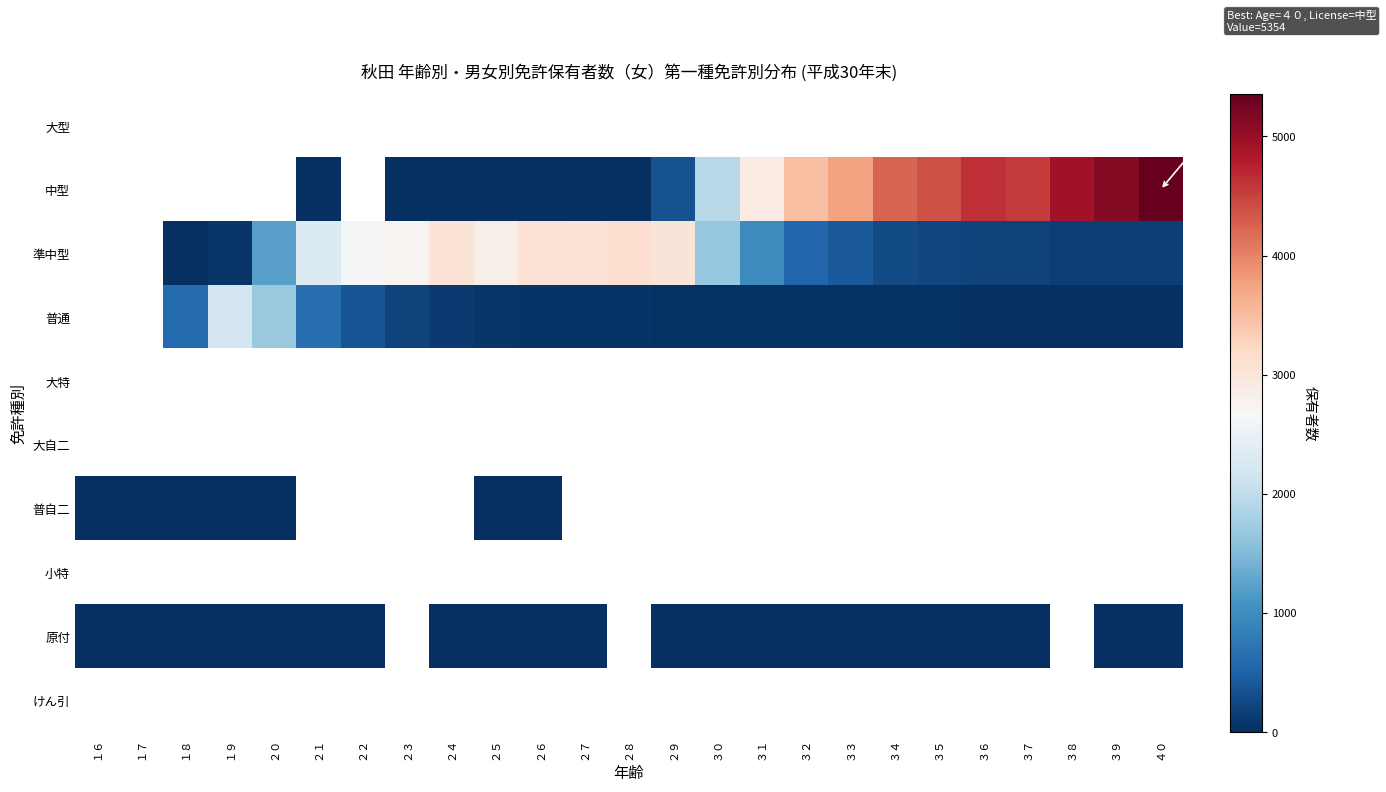

What is the greatest value displayed?

5354.0